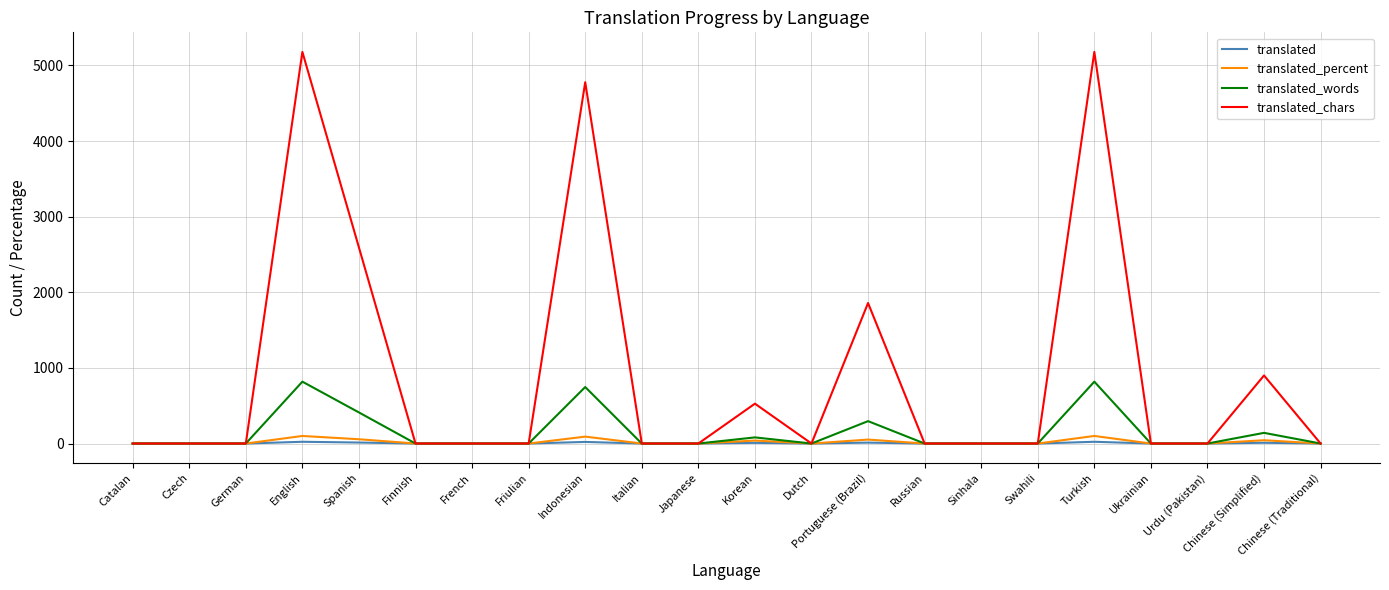

Which series has the widest spread of values?

translated_chars